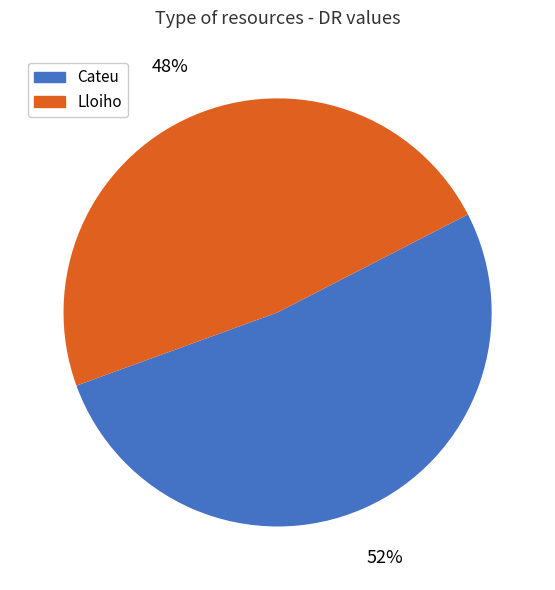

What percentage is the Cateu slice, to the nearest percent?

52%